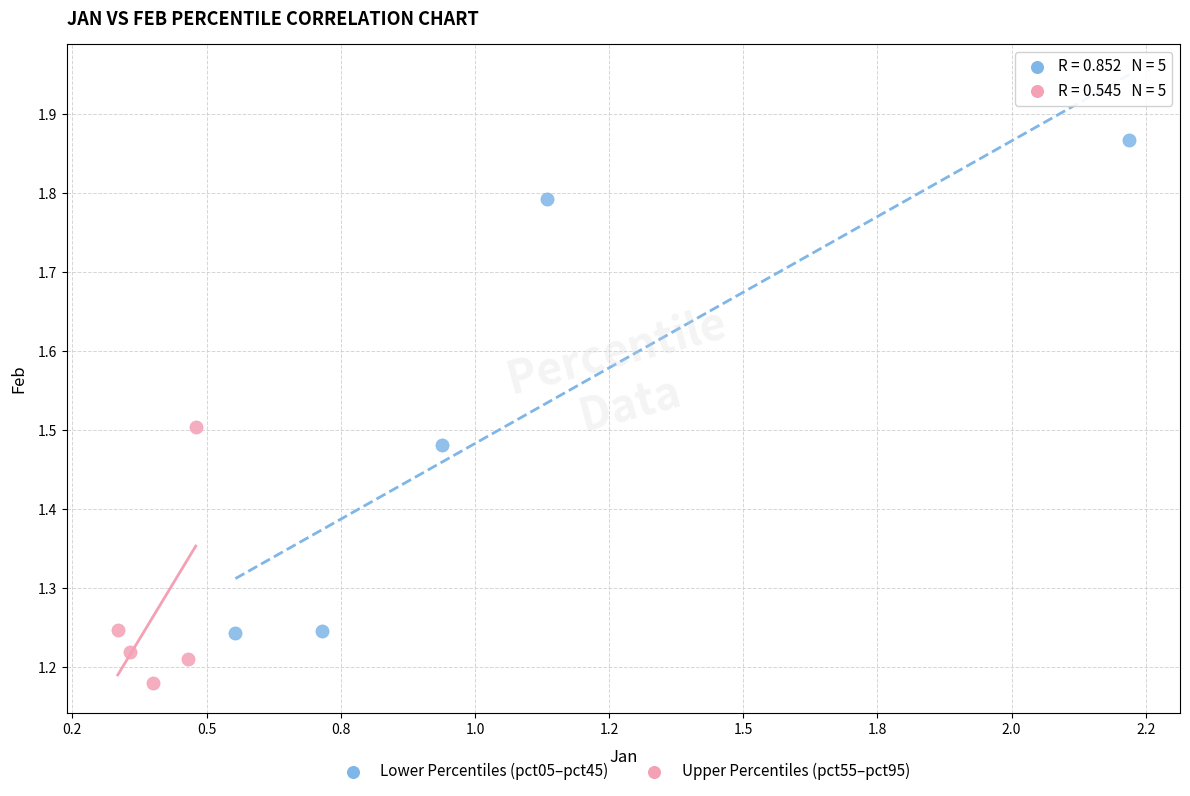

Which series has the largest Y range (max minus min)?

Lower Percentiles (pct05–pct45)